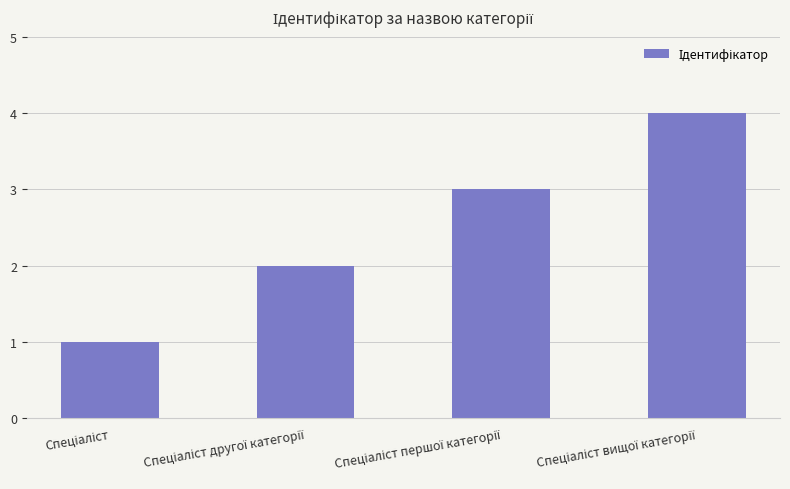

What is the difference between the maximum and minimum values?

3